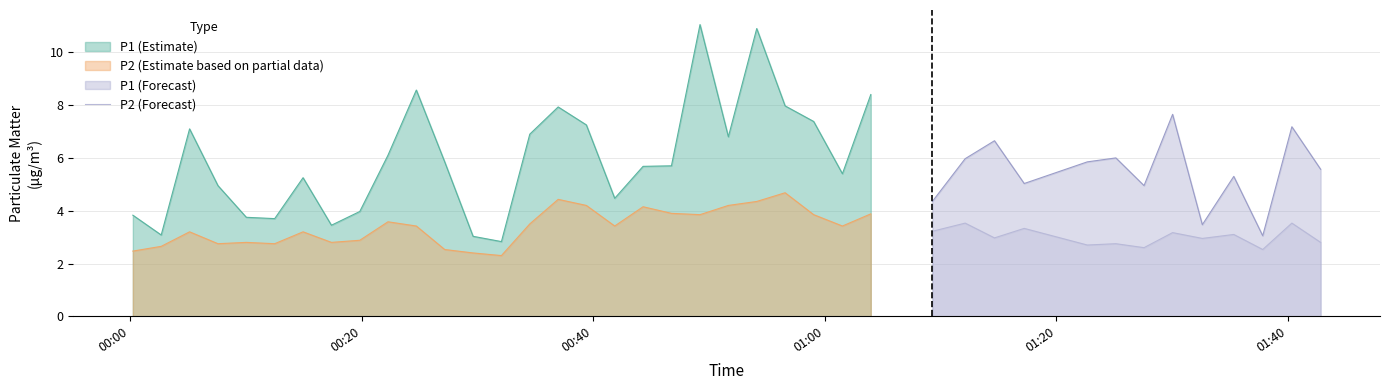

What is the minimum value for P2 (Forecast)?

2.5